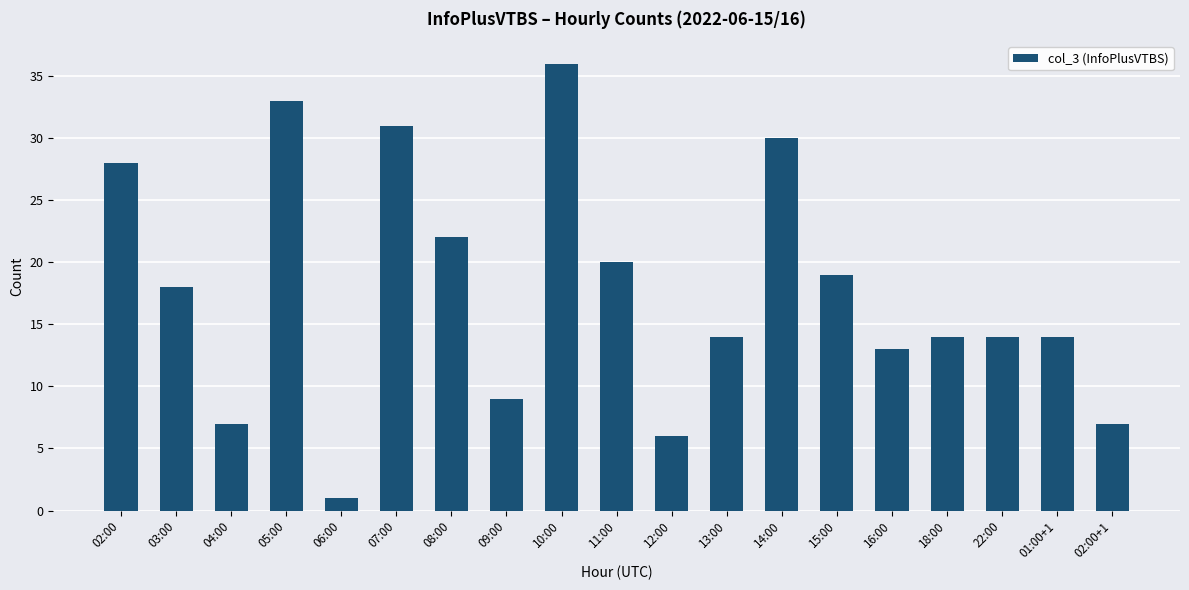

How many bars are there in total?

19